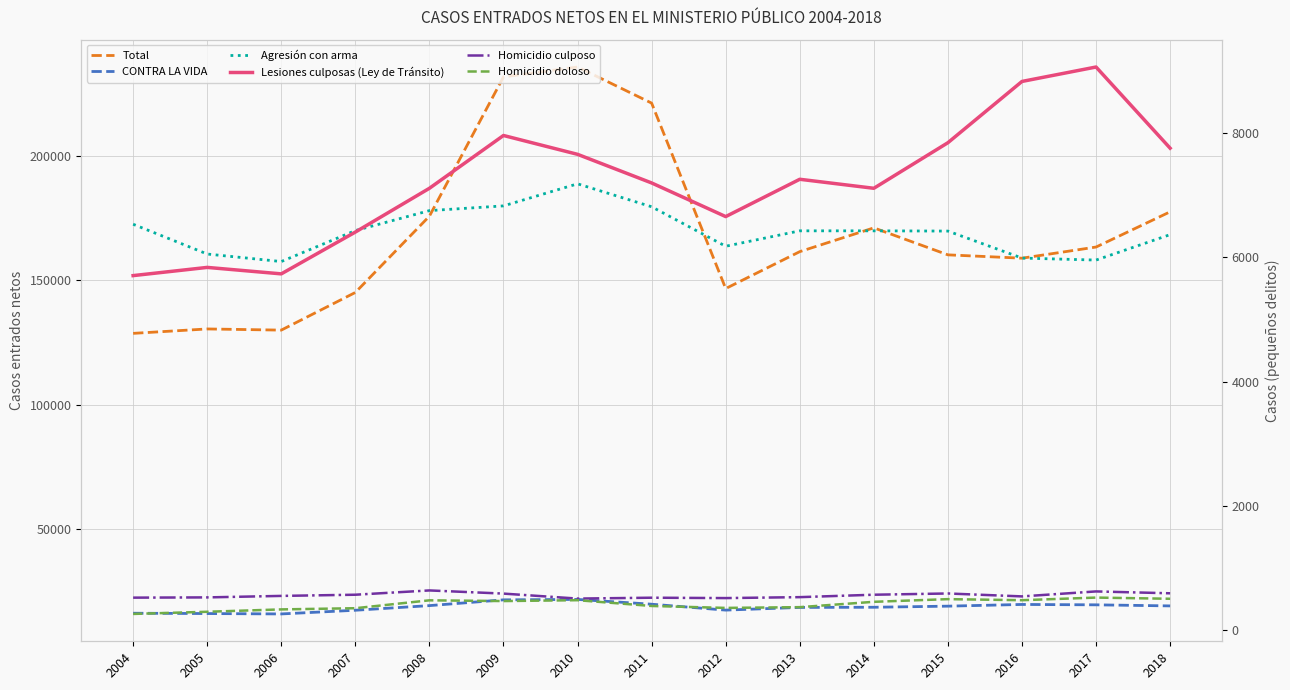

What is the average value of the Total series?

169082